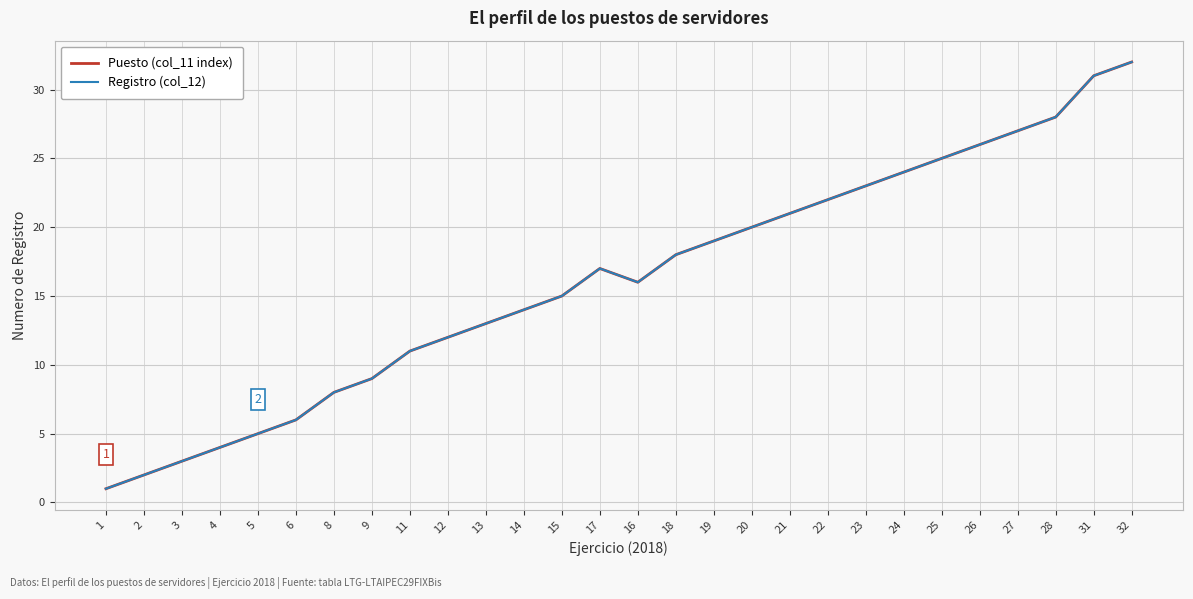

Reading left to right, list all the values displayed in this chart.

Puesto (col_11 index): 1=1	2=2	3=3	4=4	5=5	6=6	8=8	9=9	11=11	12=12	13=13	14=14	15=15	17=17	16=16	18=18	19=19	20=20	21=21	22=22	23=23	24=24	25=25	26=26	27=27	28=28	31=31	32=32
Registro (col_12): 1=1	2=2	3=3	4=4	5=5	6=6	8=8	9=9	11=11	12=12	13=13	14=14	15=15	17=17	16=16	18=18	19=19	20=20	21=21	22=22	23=23	24=24	25=25	26=26	27=27	28=28	31=31	32=32